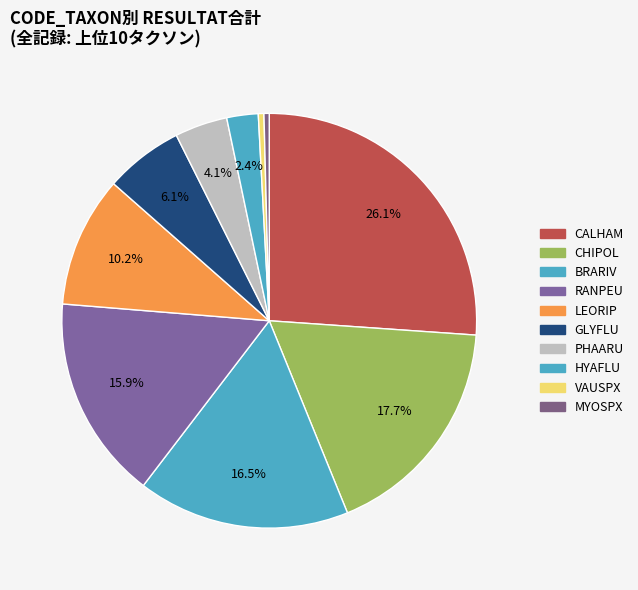

What percentage is NOT represented by GLYFLU?

93.9%